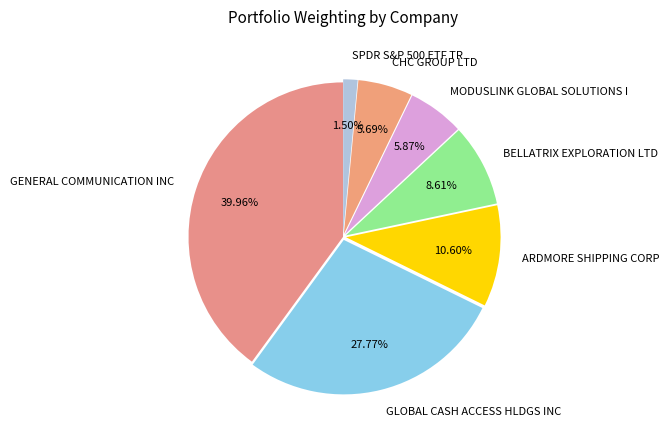

Is GLOBAL CASH ACCESS HLDGS INC the majority of the pie?

No